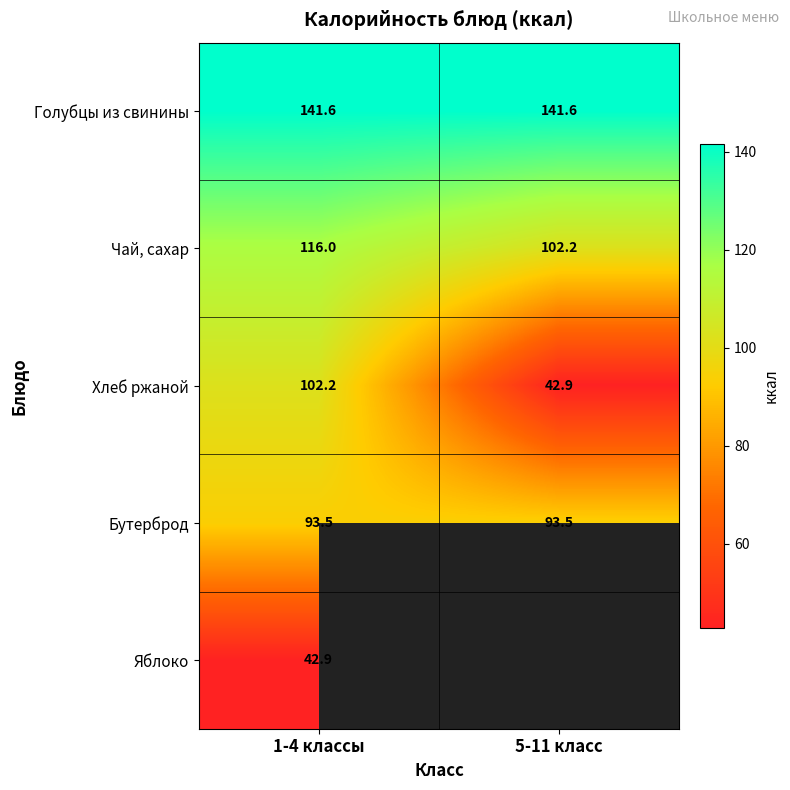

At 1-4 классы, list the series in order from smallest to largest.

Яблоко, Бутерброд, Хлеб ржаной, Чай, сахар, Голубцы из свинины